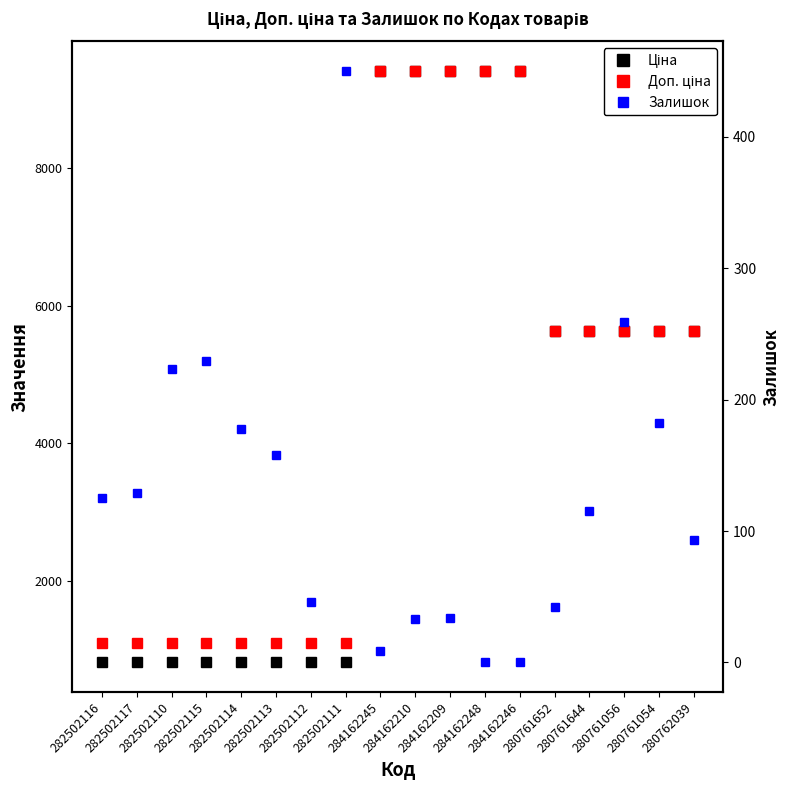

What is the approximate value of Залишок at 284162245?

9.0